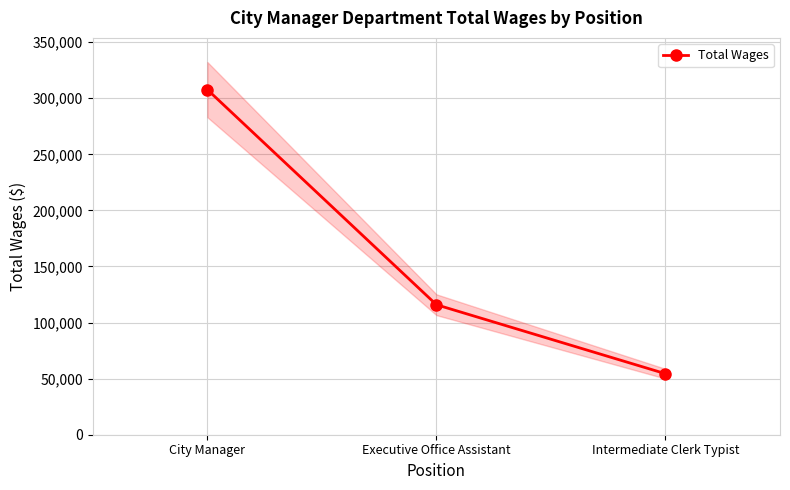

Which category has the lowest value across all series?

Intermediate Clerk Typist